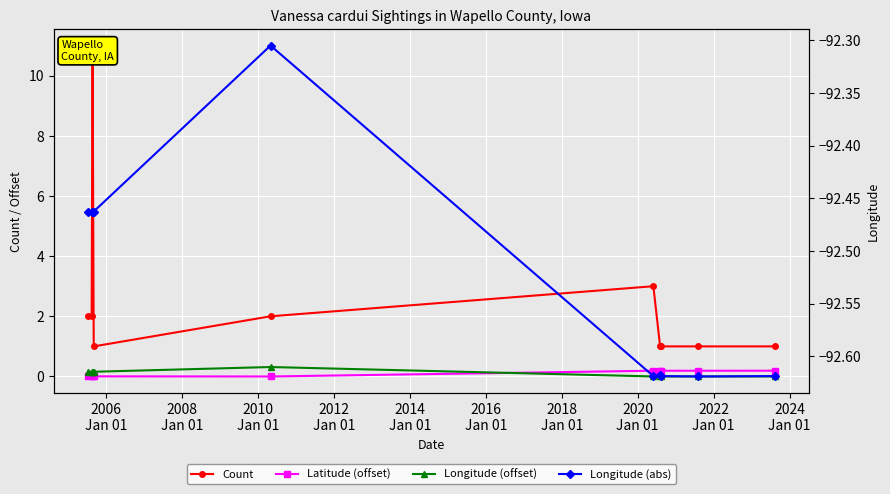

At which category does the chart reach its minimum across all series?

2020
Jan 01